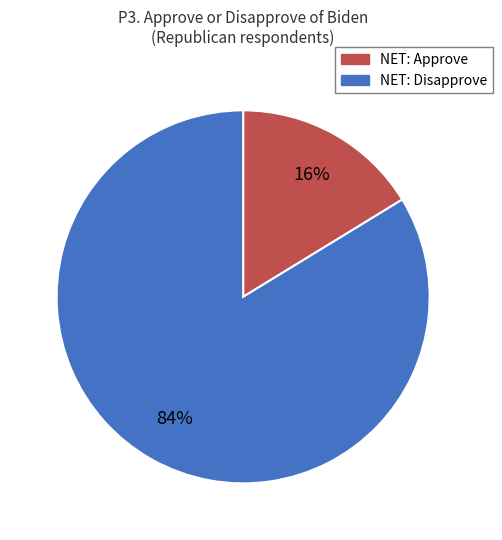

To the nearest percent, what is the average slice percentage?

50%